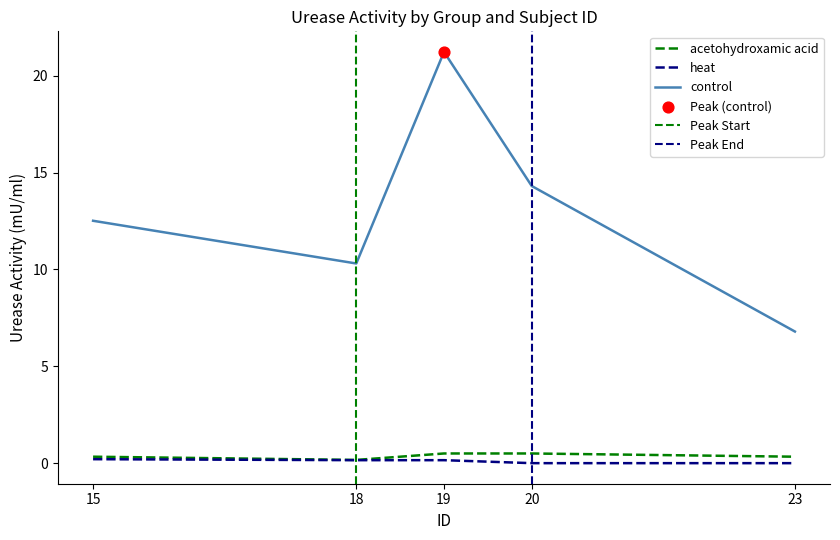

What are all the series names shown in the legend?

acetohydroxamic acid, heat, control